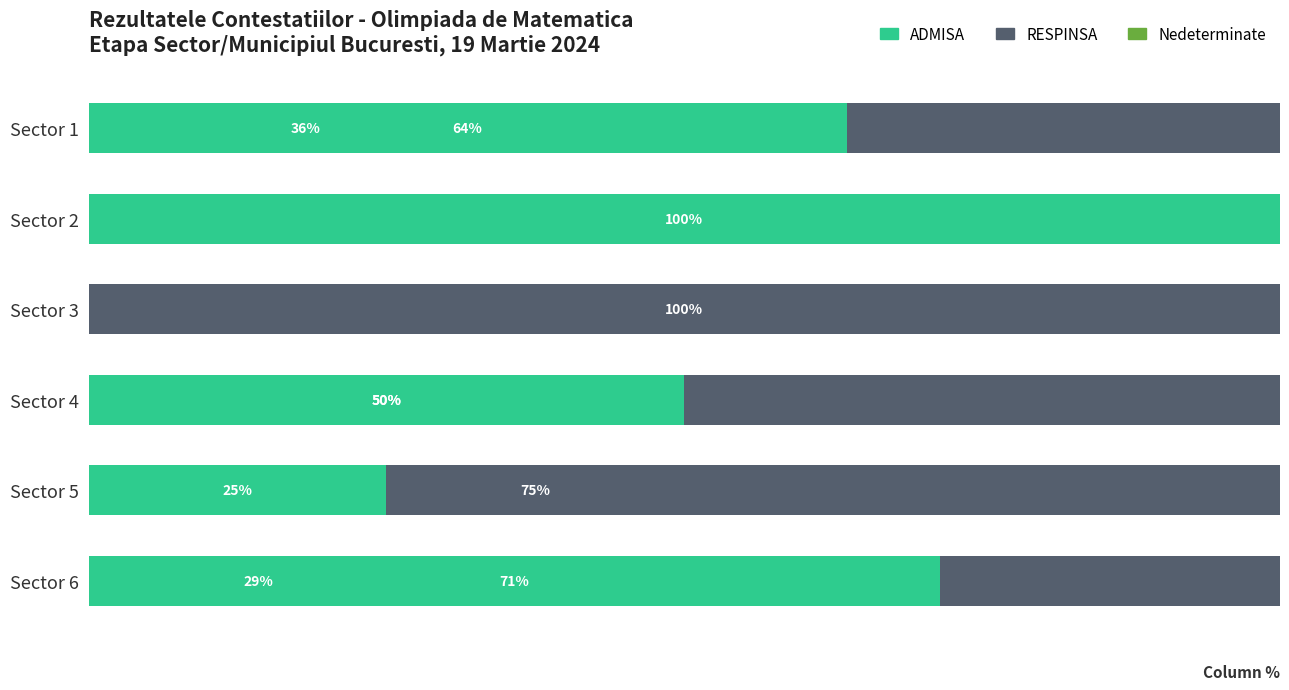

Where is ADMISA nearest to the value 50?

Sector 4